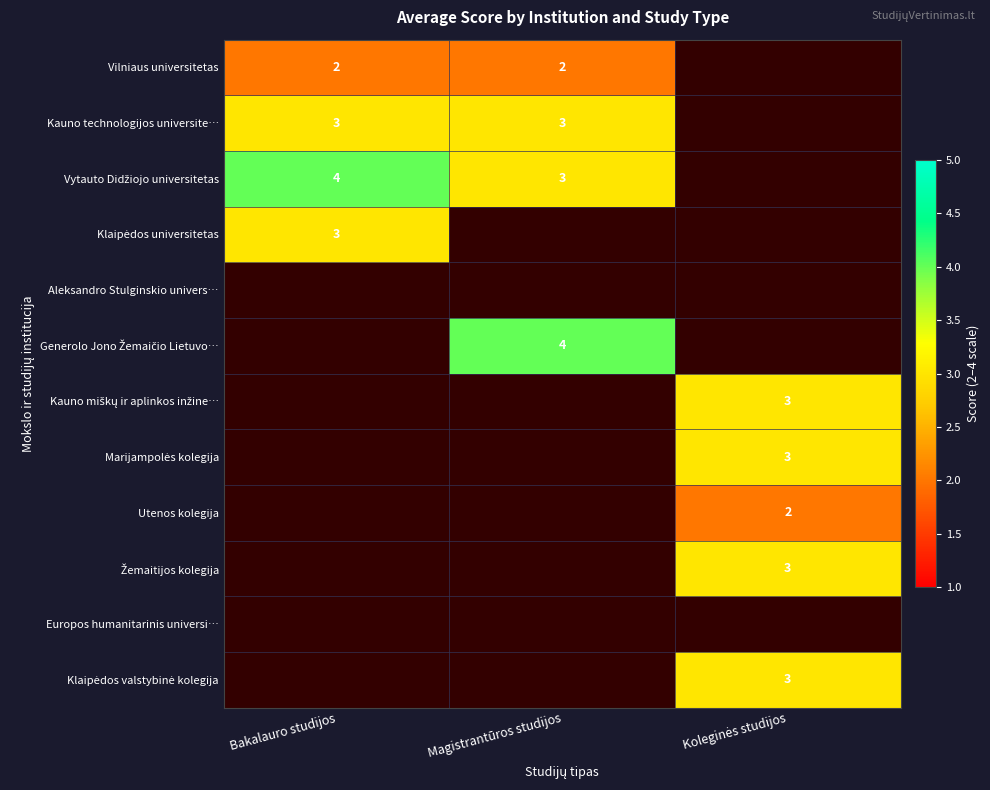

At which category does the chart reach its peak across all series?

Bakalauro studijos